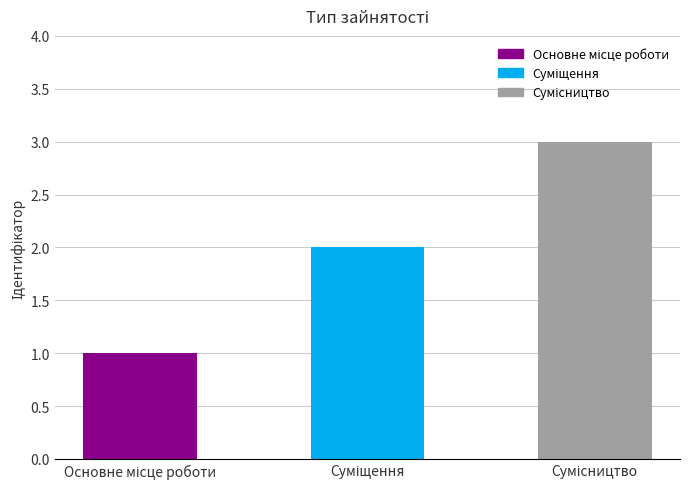

What is the maximum value shown in the chart?

3